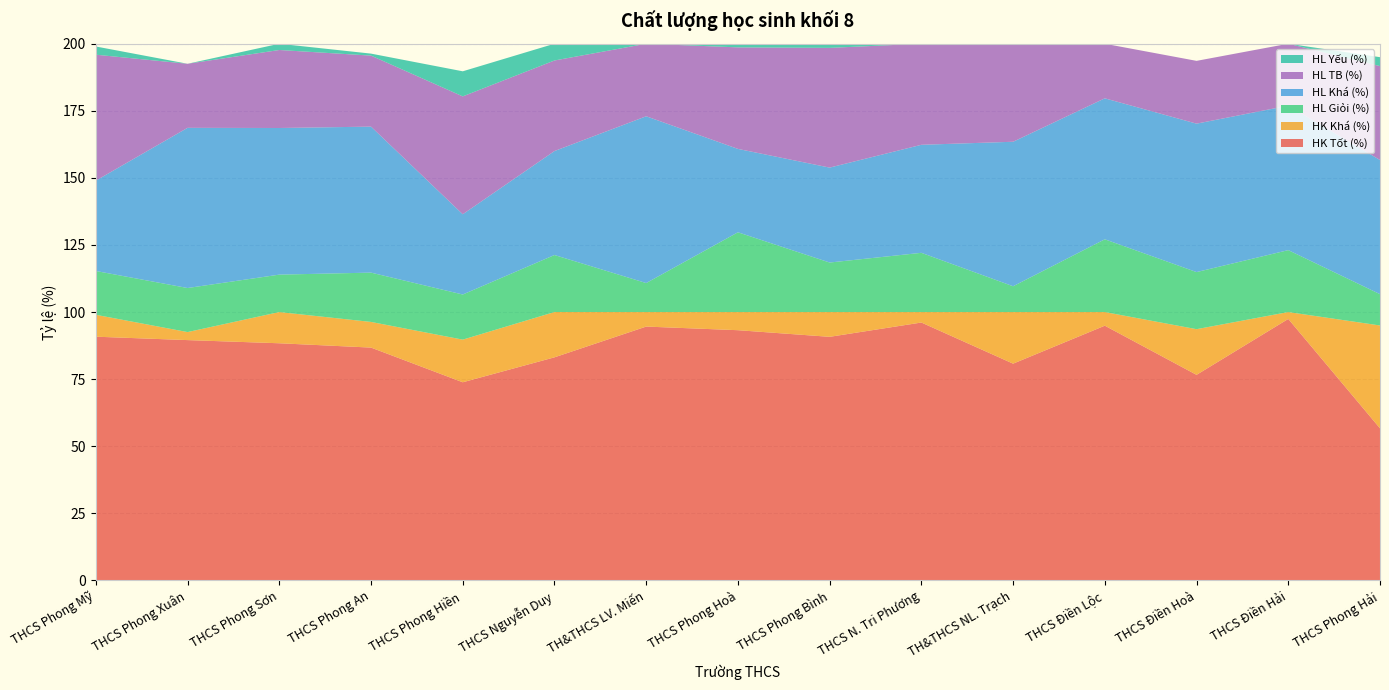

Reading left to right, extract all data points from this chart.

HK Tốt (%): THCS Phong Mỹ=90.8	THCS Phong Xuân=89.5	THCS Phong Sơn=88.4	THCS Phong An=86.8	THCS Phong Hiền=73.8	THCS Nguyễn Duy=83.1	TH&THCS LV. Miến=94.6	THCS Phong Hoà=93.2	THCS Phong Bình=90.8	THCS N. Tri Phương=96.1	TH&THCS NL. Trạch=80.8	THCS Điền Lộc=94.9	THCS Điền Hoà=76.6	THCS Điền Hải=97.4	THCS Phong Hải=56.7
HK Khá (%): THCS Phong Mỹ=8.2	THCS Phong Xuân=3.0	THCS Phong Sơn=11.6	THCS Phong An=9.6	THCS Phong Hiền=15.9	THCS Nguyễn Duy=16.9	TH&THCS LV. Miến=5.4	THCS Phong Hoà=6.8	THCS Phong Bình=9.2	THCS N. Tri Phương=3.9	TH&THCS NL. Trạch=19.2	THCS Điền Lộc=5.1	THCS Điền Hoà=17.0	THCS Điền Hải=2.6	THCS Phong Hải=38.3
HL Giỏi (%): THCS Phong Mỹ=16.3	THCS Phong Xuân=16.4	THCS Phong Sơn=13.9	THCS Phong An=18.4	THCS Phong Hiền=16.8	THCS Nguyễn Duy=21.2	TH&THCS LV. Miến=10.8	THCS Phong Hoà=29.7	THCS Phong Bình=18.5	THCS N. Tri Phương=22.1	TH&THCS NL. Trạch=9.6	THCS Điền Lộc=27.1	THCS Điền Hoà=21.3	THCS Điền Hải=23.1	THCS Phong Hải=11.7
HL Khá (%): THCS Phong Mỹ=33.7	THCS Phong Xuân=59.7	THCS Phong Sơn=54.6	THCS Phong An=54.4	THCS Phong Hiền=29.9	THCS Nguyễn Duy=38.8	TH&THCS LV. Miến=62.2	THCS Phong Hoà=31.1	THCS Phong Bình=35.4	THCS N. Tri Phương=40.3	TH&THCS NL. Trạch=53.9	THCS Điền Lộc=52.5	THCS Điền Hoà=55.3	THCS Điền Hải=53.9	THCS Phong Hải=50.0
HL TB (%): THCS Phong Mỹ=46.9	THCS Phong Xuân=23.9	THCS Phong Sơn=29.1	THCS Phong An=26.5	THCS Phong Hiền=43.9	THCS Nguyễn Duy=33.8	TH&THCS LV. Miến=27.0	THCS Phong Hoà=37.8	THCS Phong Bình=44.6	THCS N. Tri Phương=37.7	TH&THCS NL. Trạch=36.5	THCS Điền Lộc=20.3	THCS Điền Hoà=23.4	THCS Điền Hải=23.1	THCS Phong Hải=35.0
HL Yếu (%): THCS Phong Mỹ=3.1	THCS Phong Xuân=0.0	THCS Phong Sơn=2.3	THCS Phong An=0.7	THCS Phong Hiền=9.3	THCS Nguyễn Duy=6.2	TH&THCS LV. Miến=0.0	THCS Phong Hoà=1.4	THCS Phong Bình=1.5	THCS N. Tri Phương=0.0	TH&THCS NL. Trạch=0.0	THCS Điền Lộc=0.0	THCS Điền Hoà=0.0	THCS Điền Hải=0.0	THCS Phong Hải=3.3